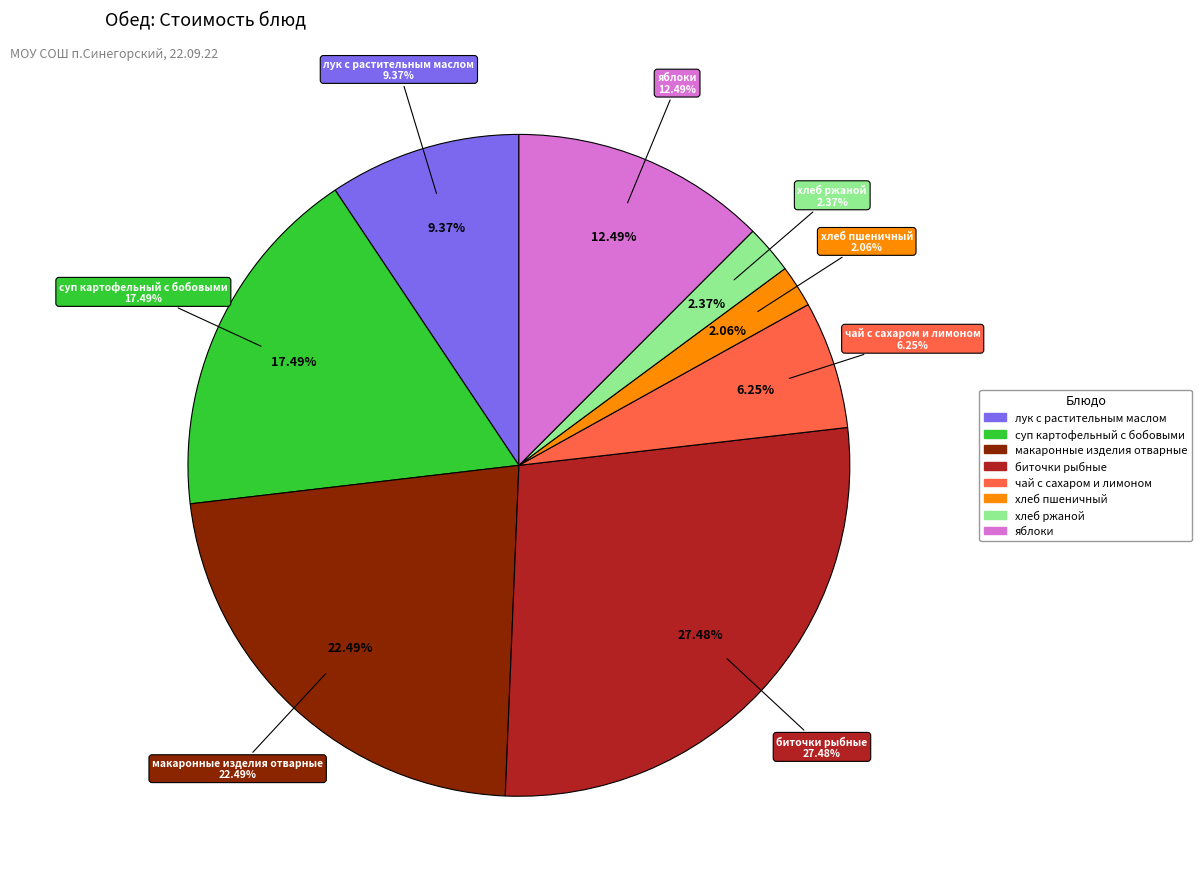

Which slice is the smallest?

хлеб пшеничный